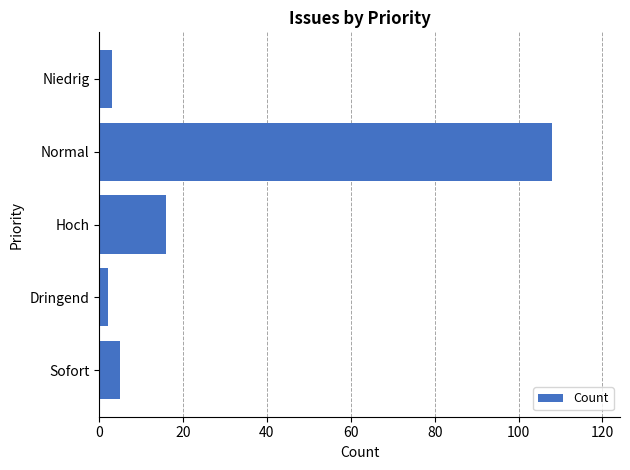

Where is the data nearest to the value 55?

Hoch